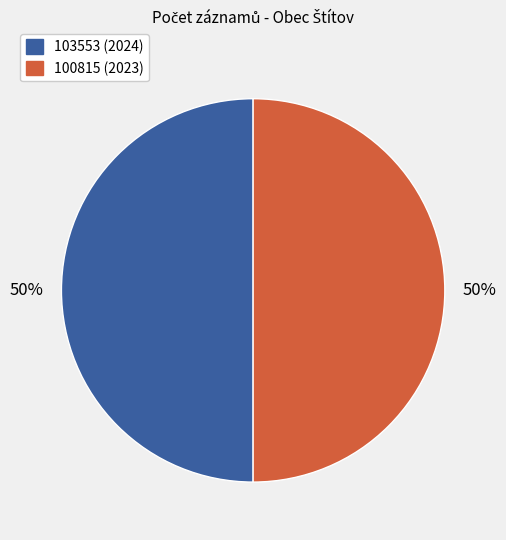

Count the number of slices in the pie.

2